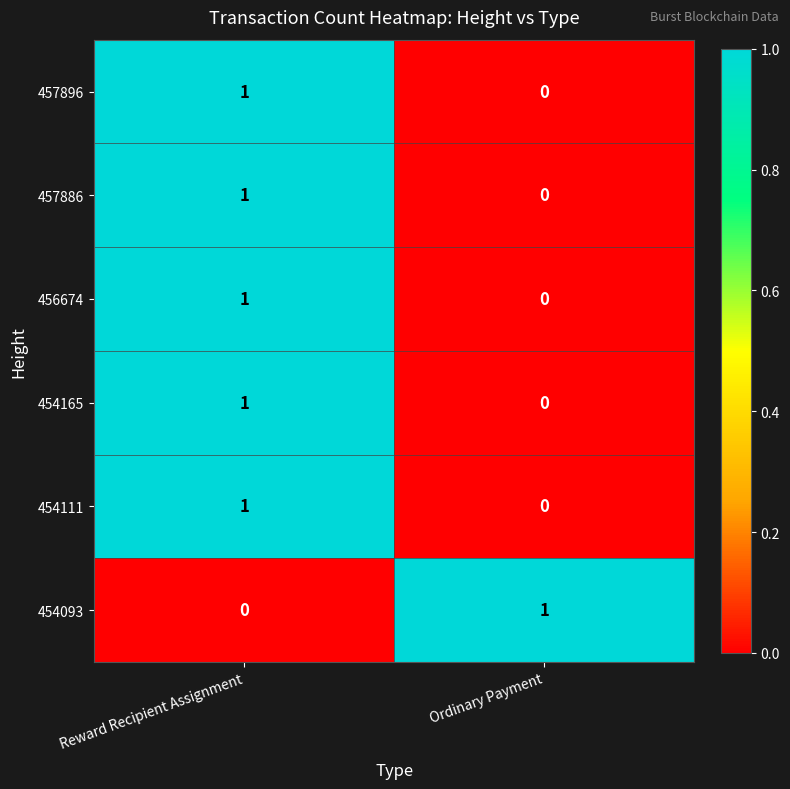

The 454111 series shows 1 at Reward Recipient Assignment. True or false?

True